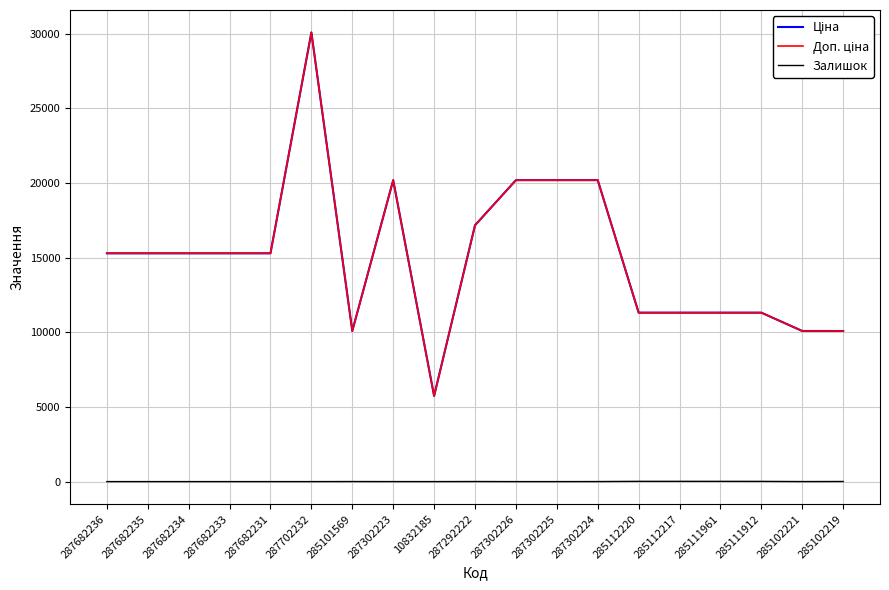

Rank the series by their maximum value, from lowest to highest.

Залишок, Ціна, Доп. ціна